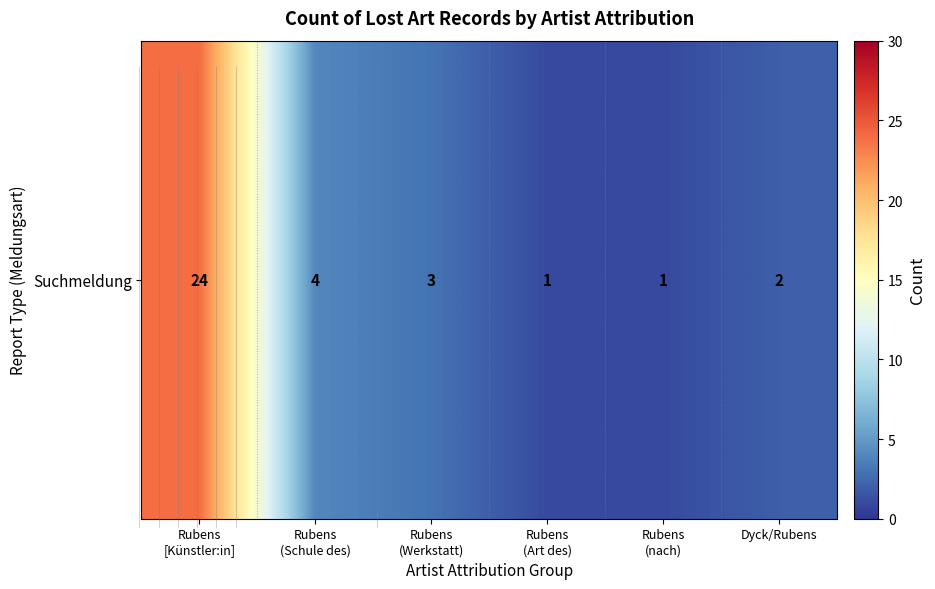

Reading left to right, extract all data points from this chart.

Rubens
[Künstler:in]=24	Rubens
(Schule des)=4	Rubens
(Werkstatt)=3	Rubens
(Art des)=1	Rubens
(nach)=1	Dyck/Rubens=2